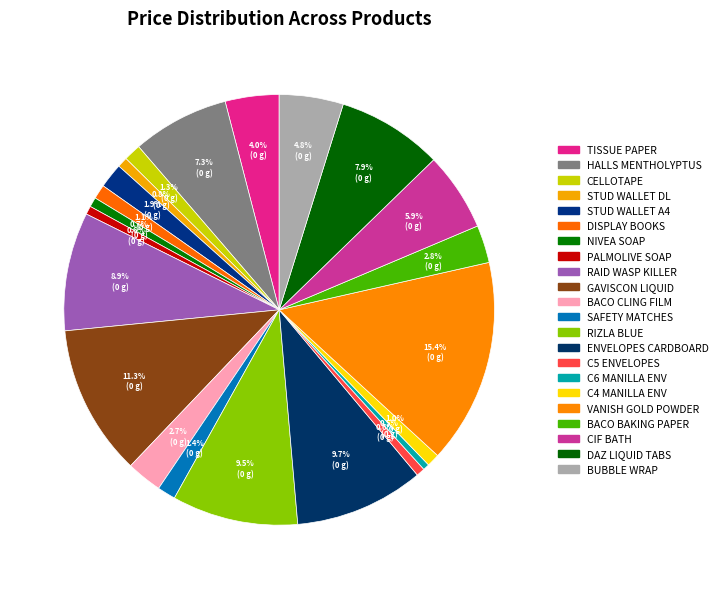

How many slices are in this pie chart?

22